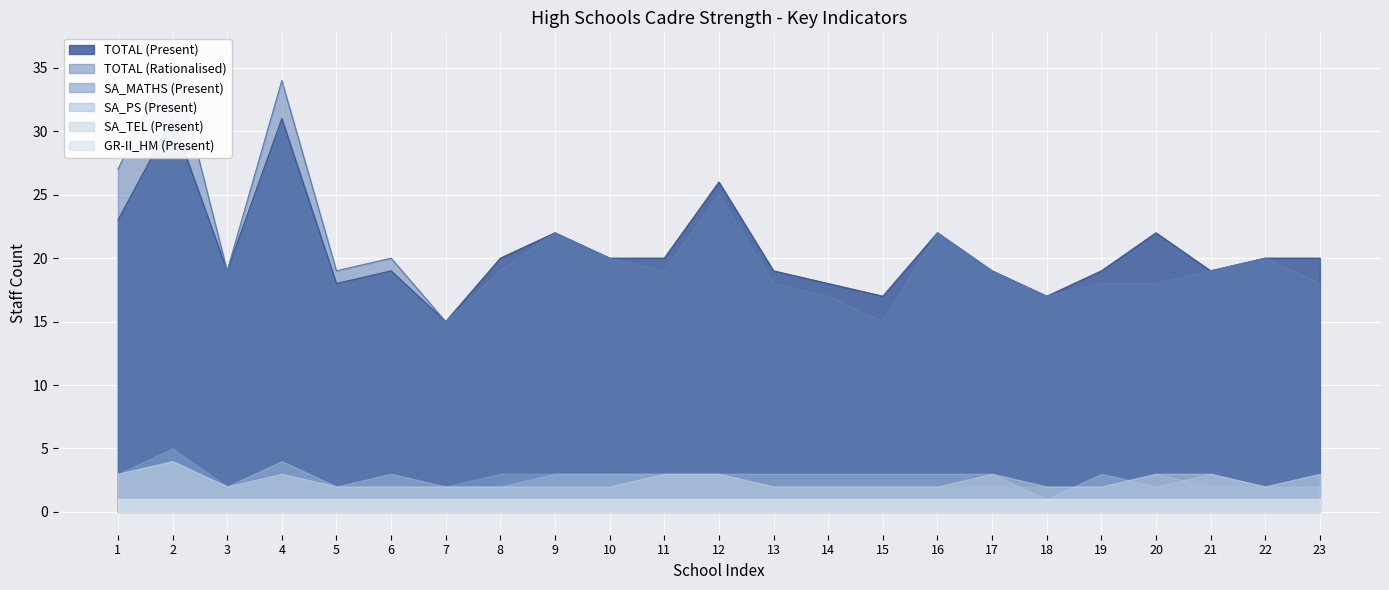

What is the value of the TOTAL (Rationalised) point at the 21st from the left?

19